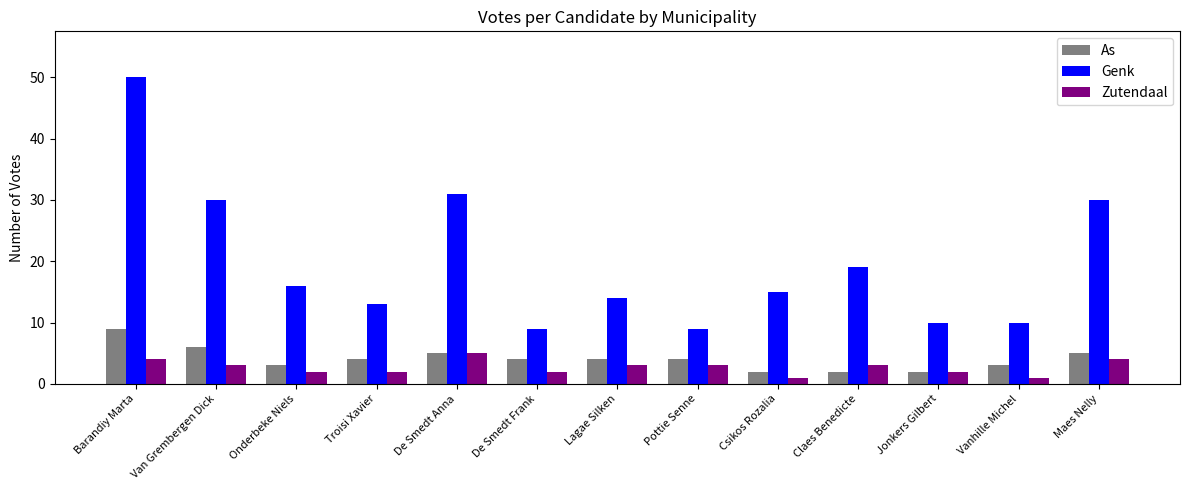

What is the highest value of the Zutendaal series?

5